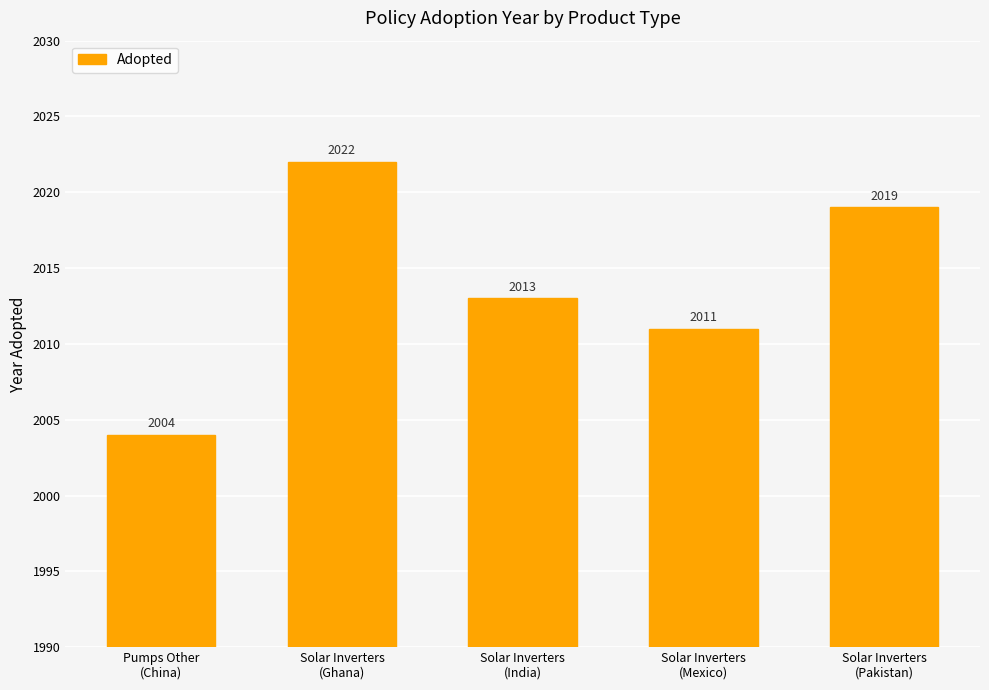

Which category has the highest value across all series?

Solar Inverters
(Ghana)